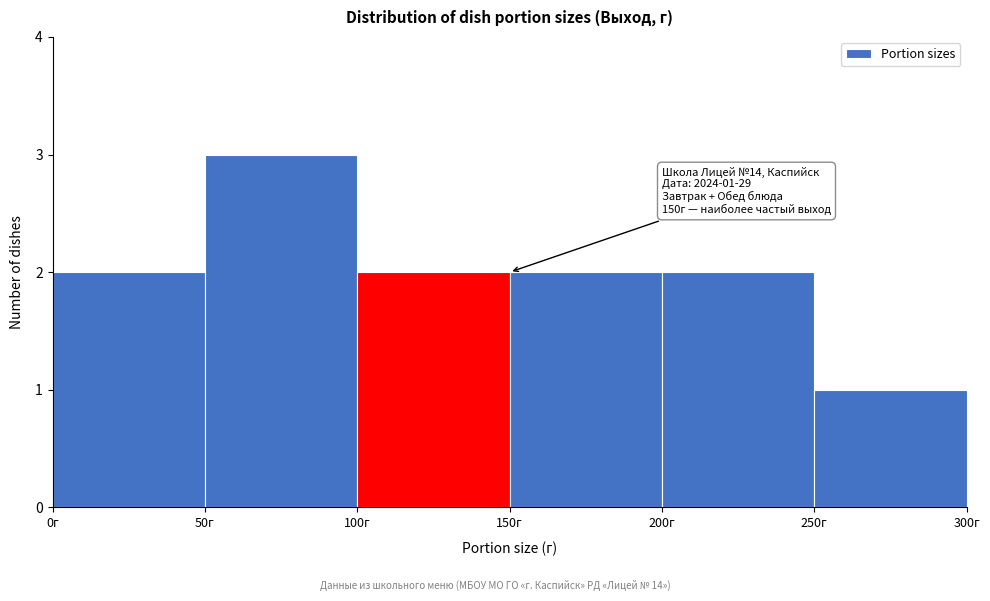

Over which range of the x-axis is the bar tallest?

50 to 100